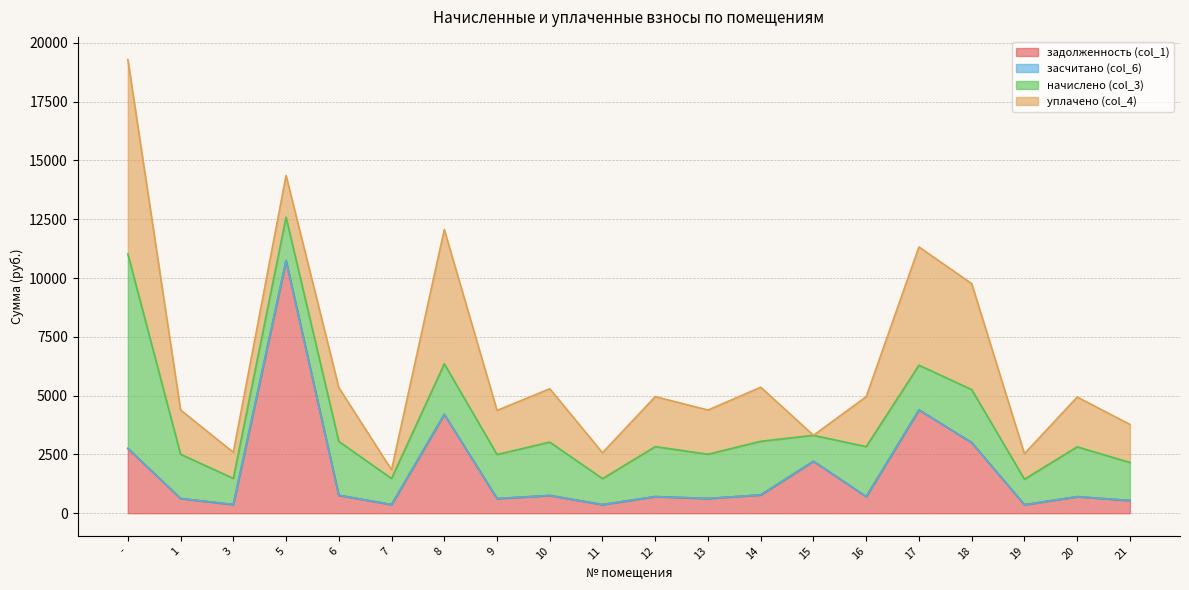

What are all the series names shown in the legend?

задолженность (col_1), засчитано (col_6), начислено (col_3), уплачено (col_4)